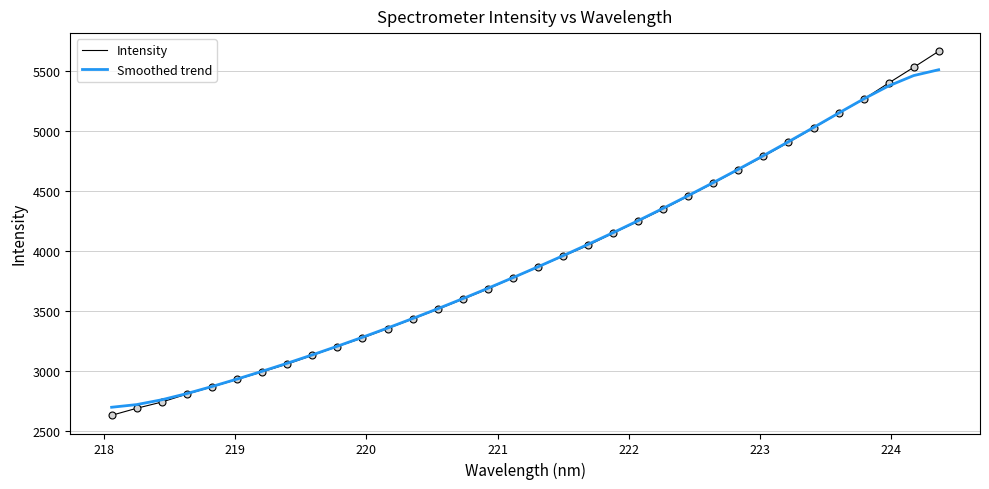

What is the lowest value of the Smoothed trend series?

2697.3